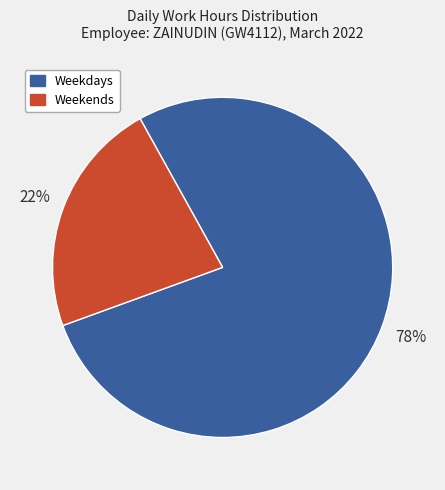

Is there any slice that represents more than half of the pie?

Yes